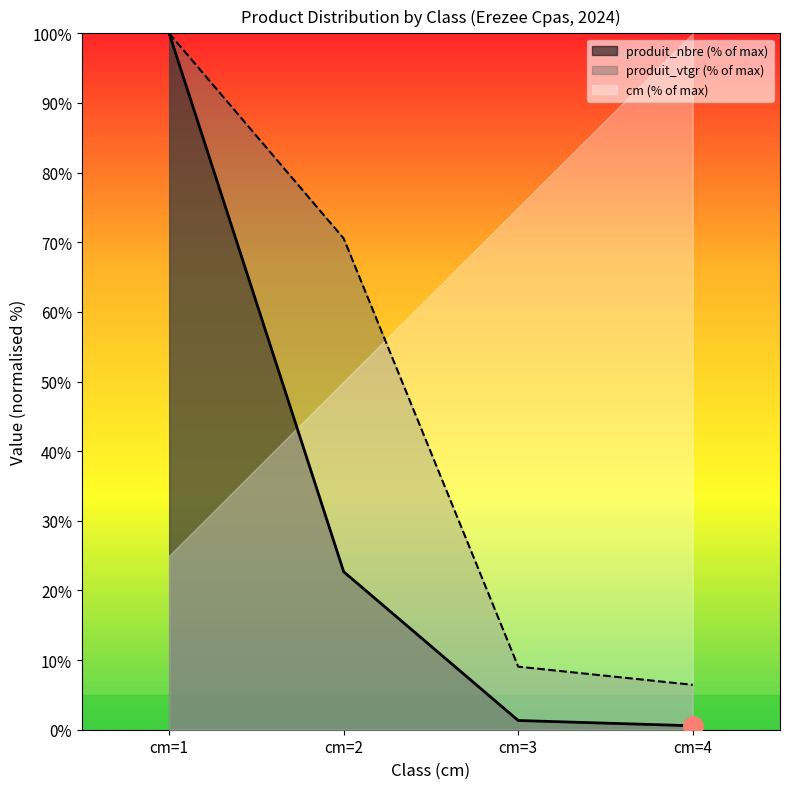

How many values in the produit_vtgr series are below 70?

2